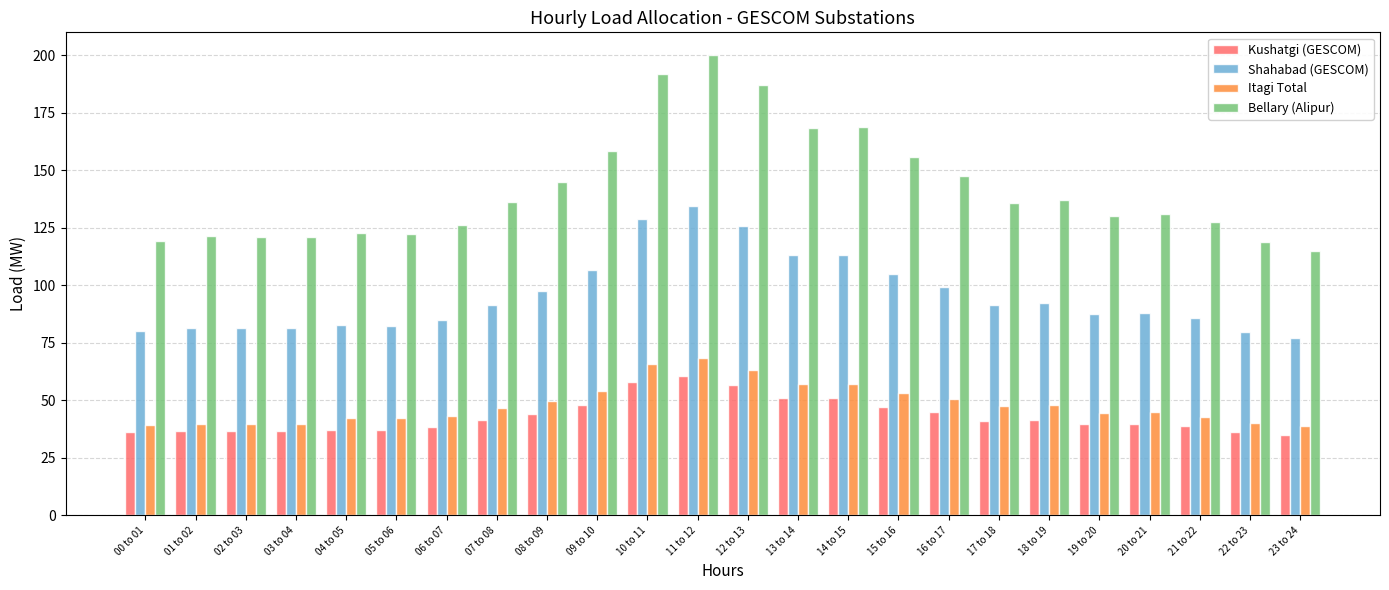

What is the greatest value displayed?

199.9